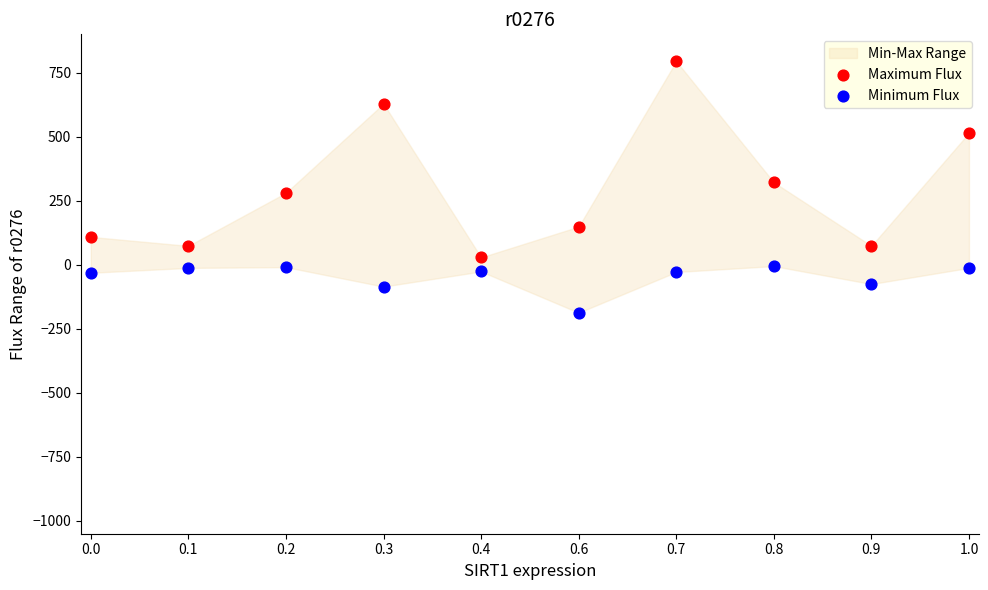

Which series has the widest spread of Y values?

Maximum Flux